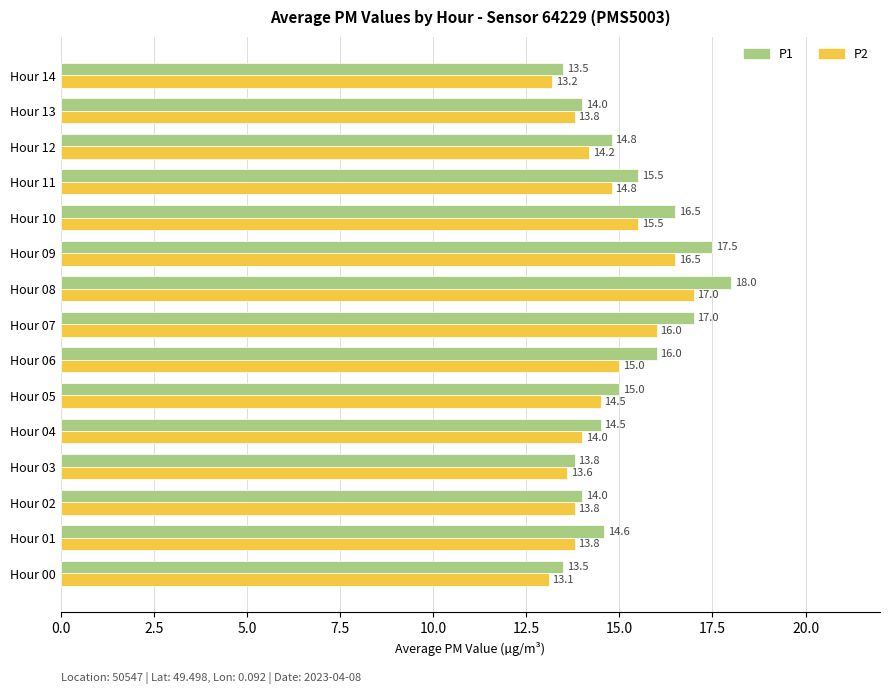

Is it true that P2 equals 27.0 at Hour 09?

False